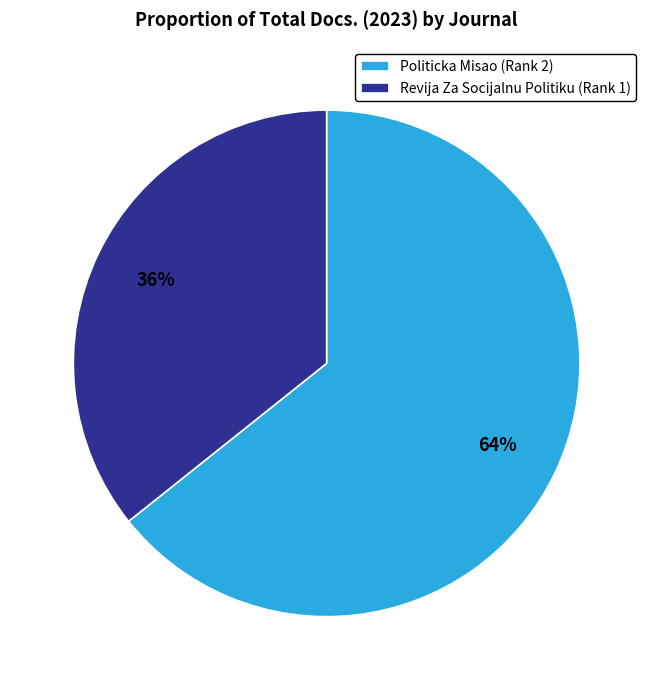

To the nearest percent, what portion does Revija Za Socijalnu Politiku (Rank 1) represent?

36%